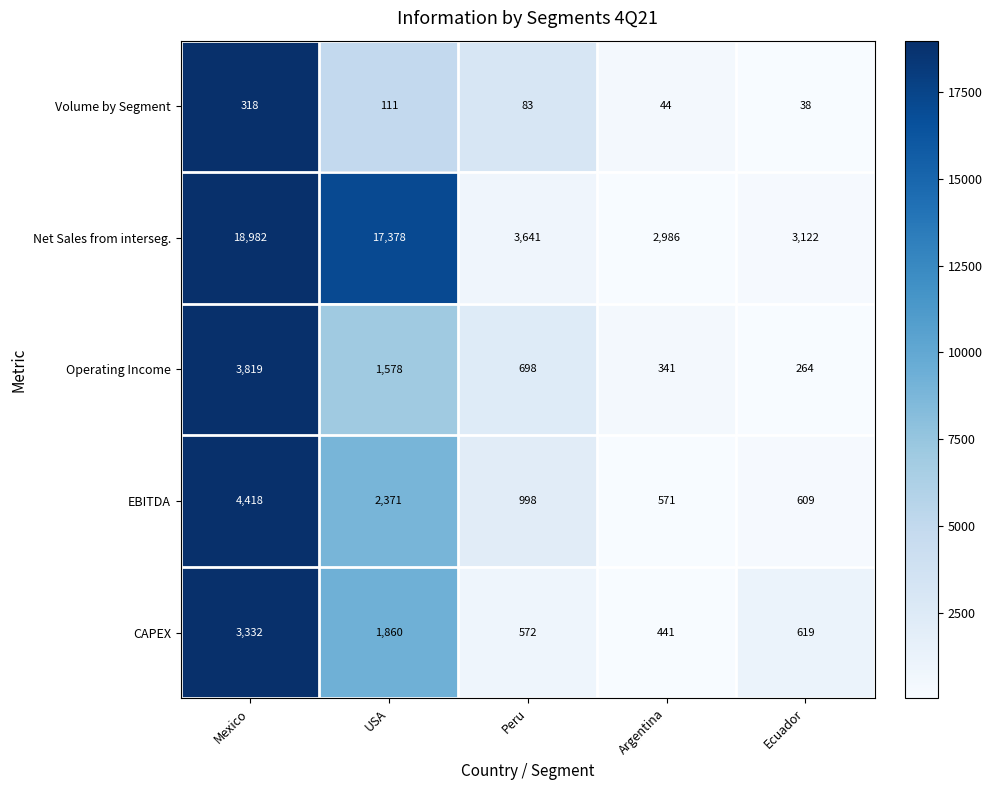

At which category is the sum across all series the highest?

Mexico